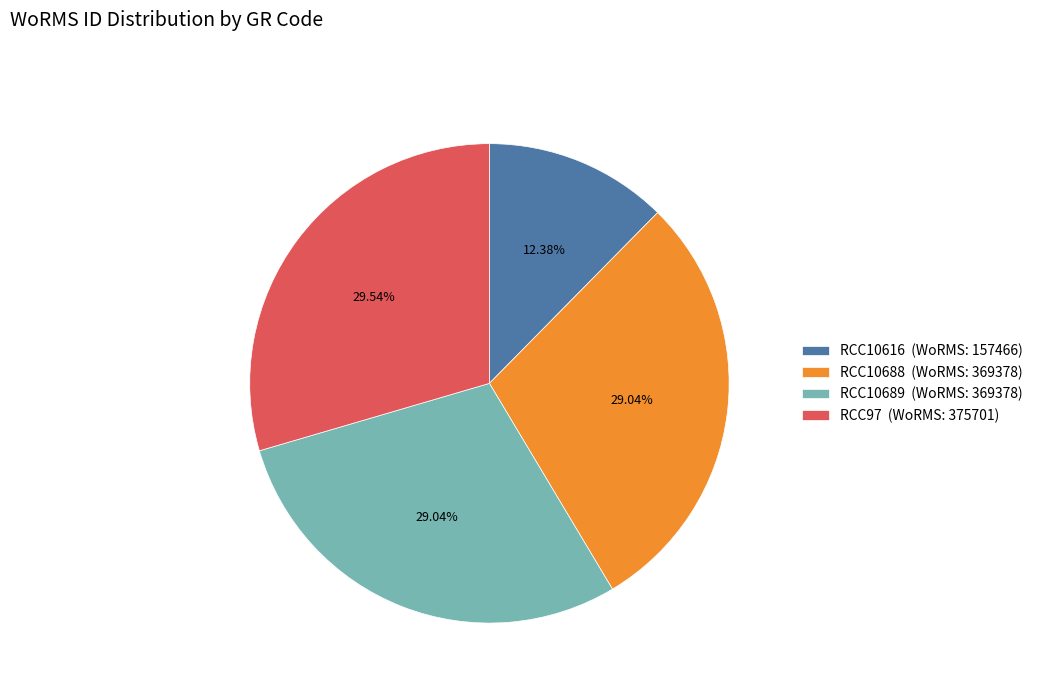

Does RCC10688 represent more than half of the total?

No